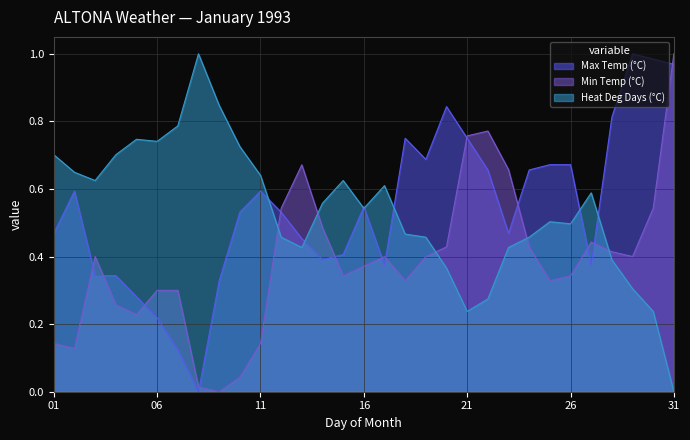

What is the approximate value of Heat Deg Days (°C) at 17?

0.6